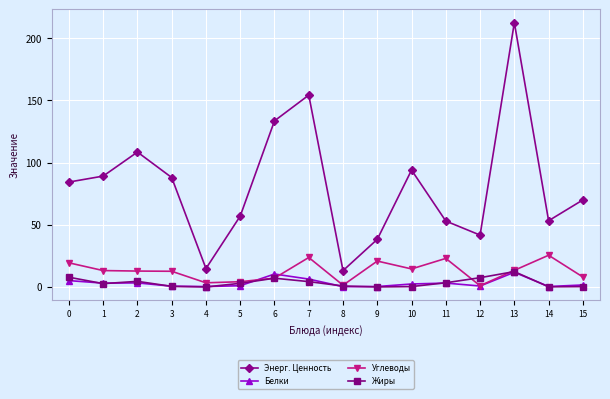

Which series has the largest total across all categories?

Энерг. Ценность